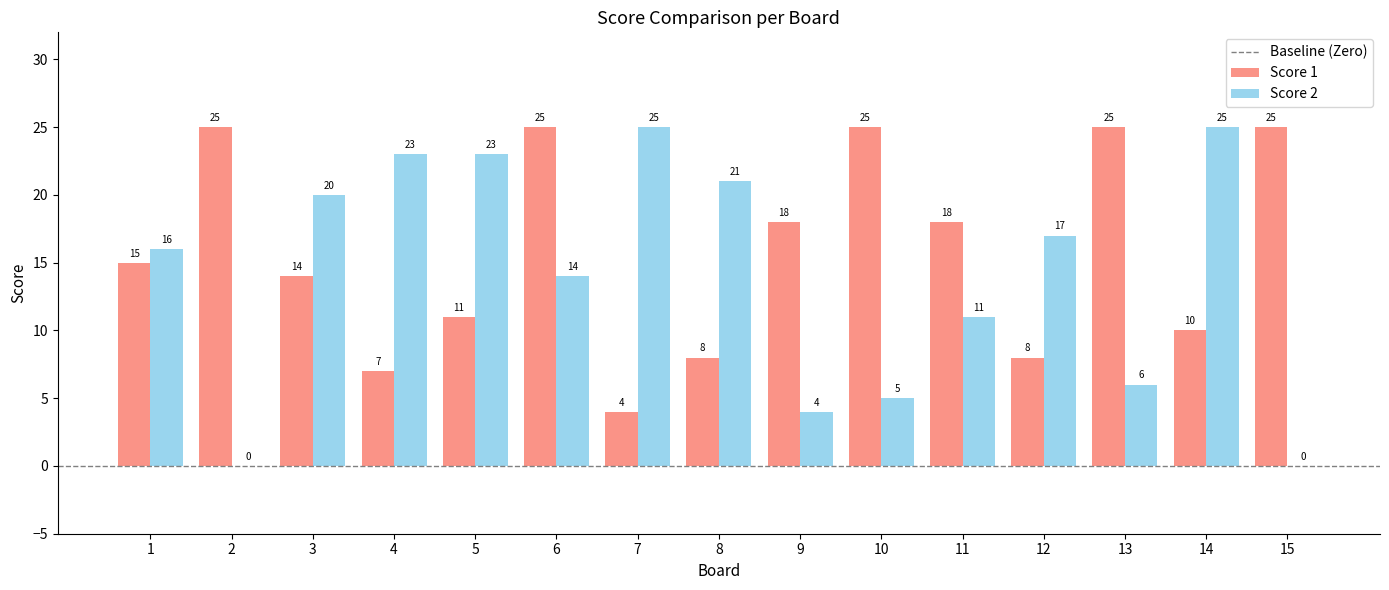

What is the difference between the Score 2 values at 15 and 10?

5